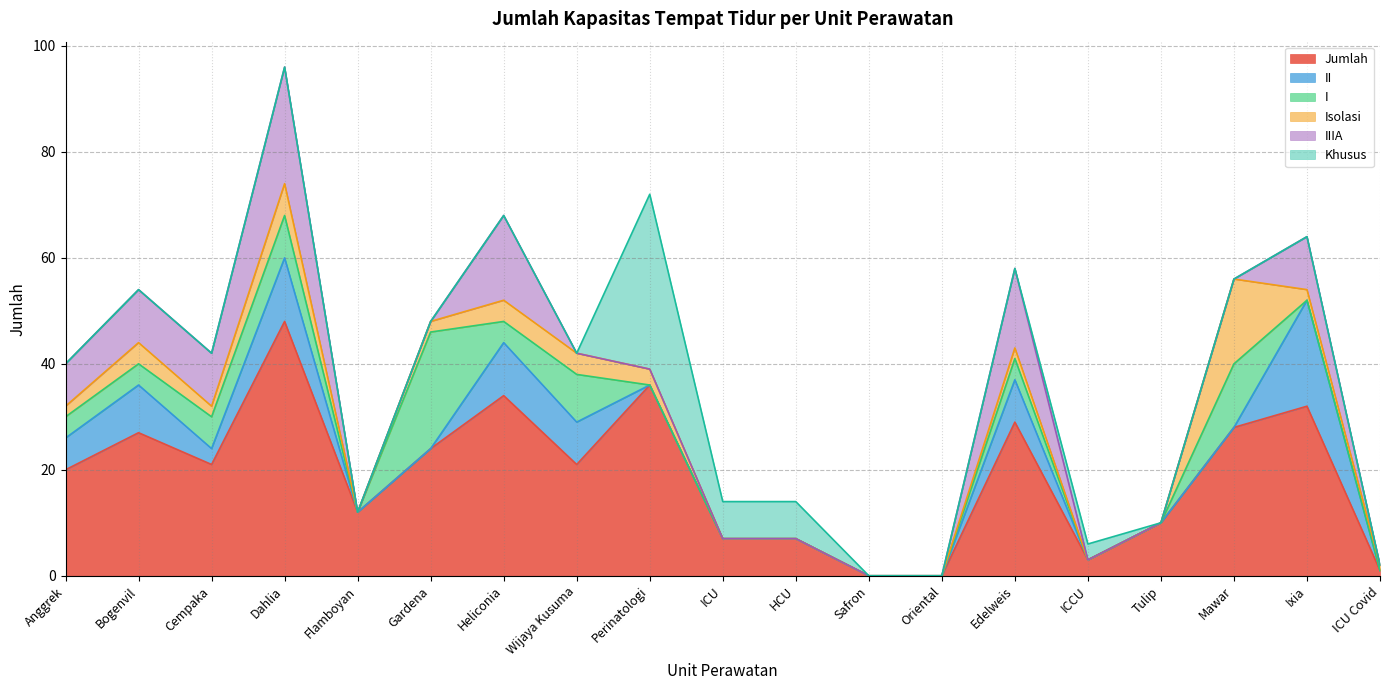

Rank the series by their maximum value, from lowest to highest.

Isolasi, II, I, IIIA, Khusus, Jumlah